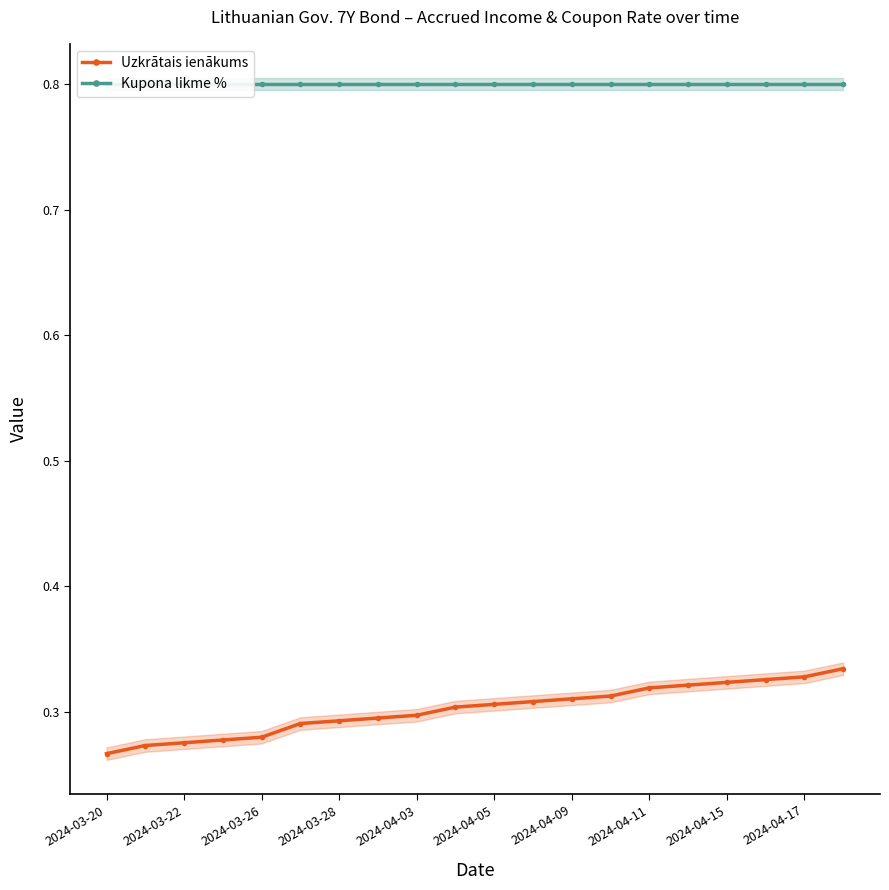

Which series has the widest spread of values?

Uzkrātais ienākums